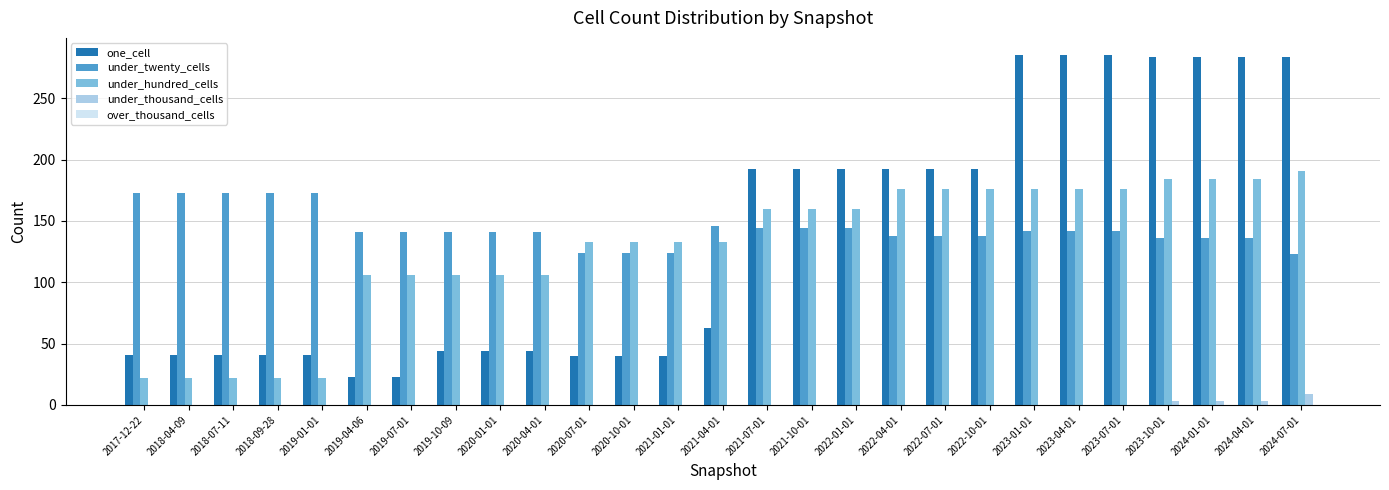

What is the maximum value for under_hundred_cells?

191